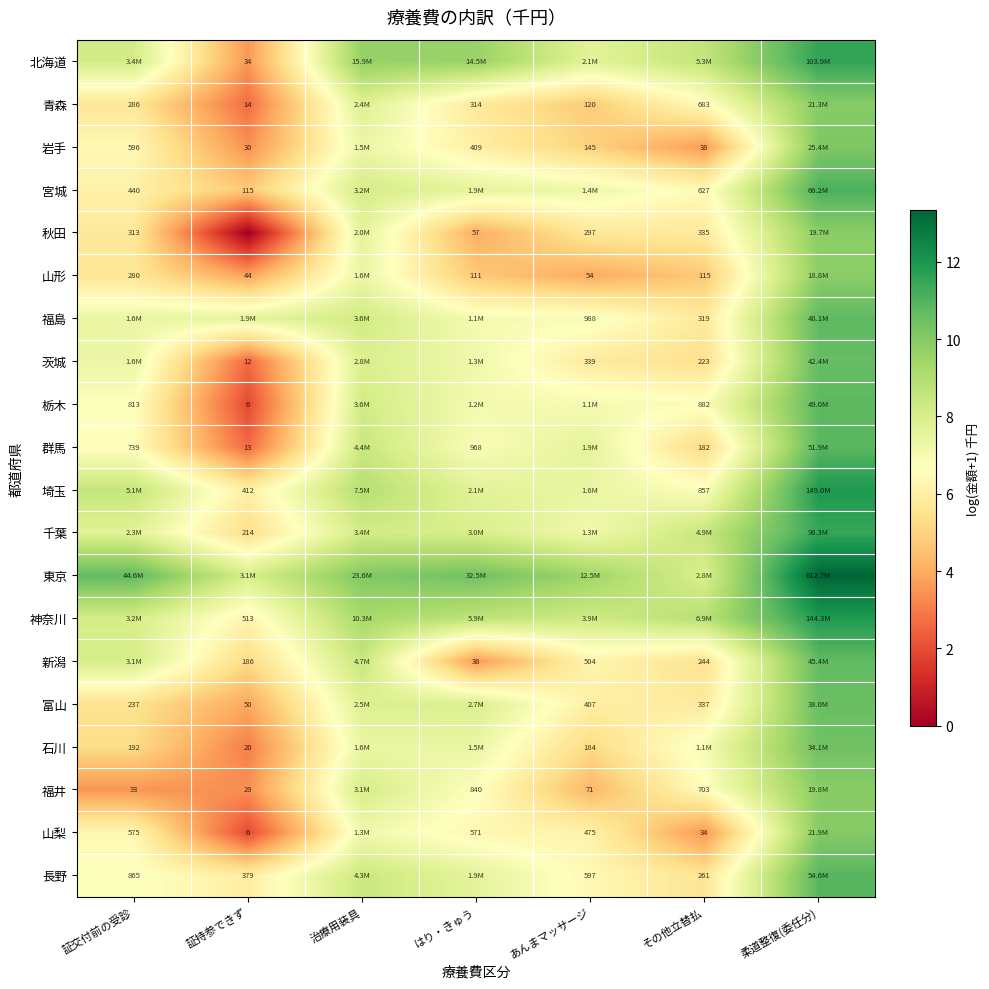

True or false: 福島 has a value of 11.9 at あんまマッサージ.

False